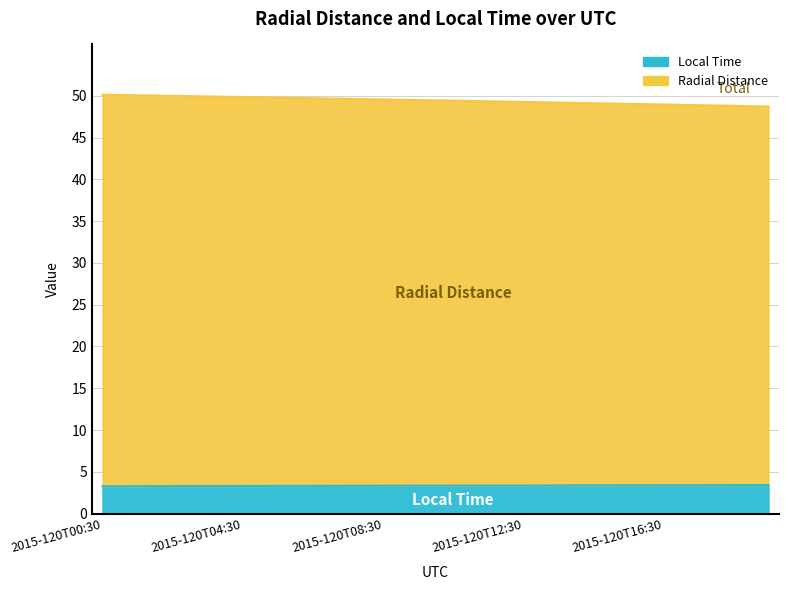

True or false: Radial_Distance and Local_Time intersect in this chart.

False